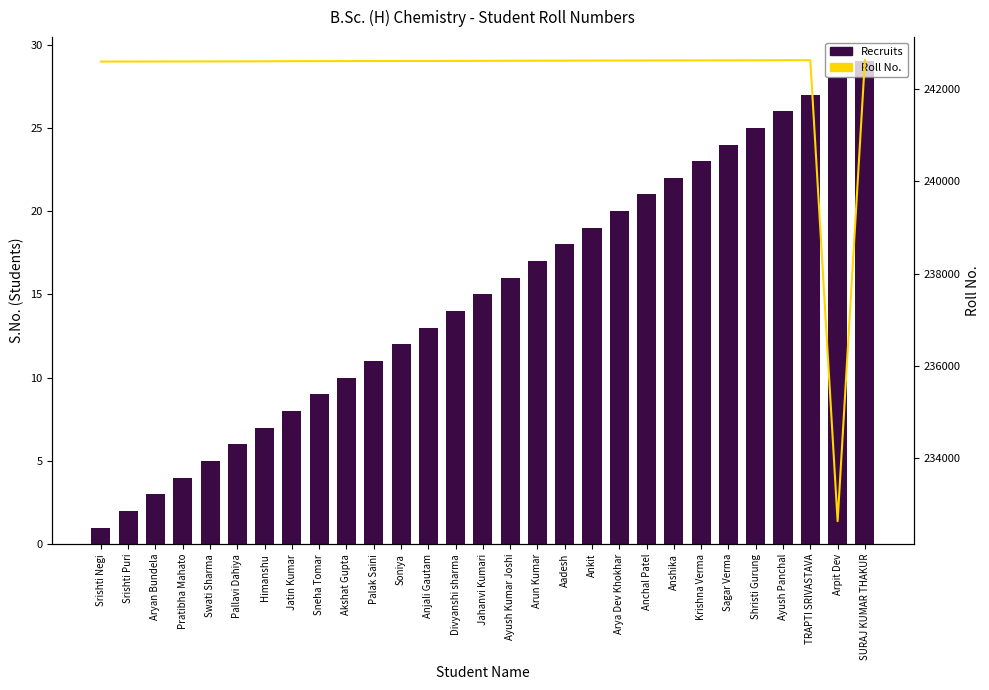

What is the minimum value shown in the chart?

1